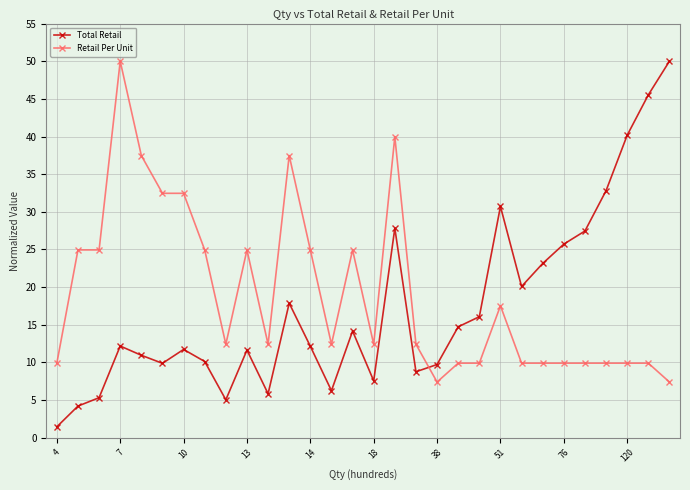

What is the average value of the Retail Per Unit series?

19.1